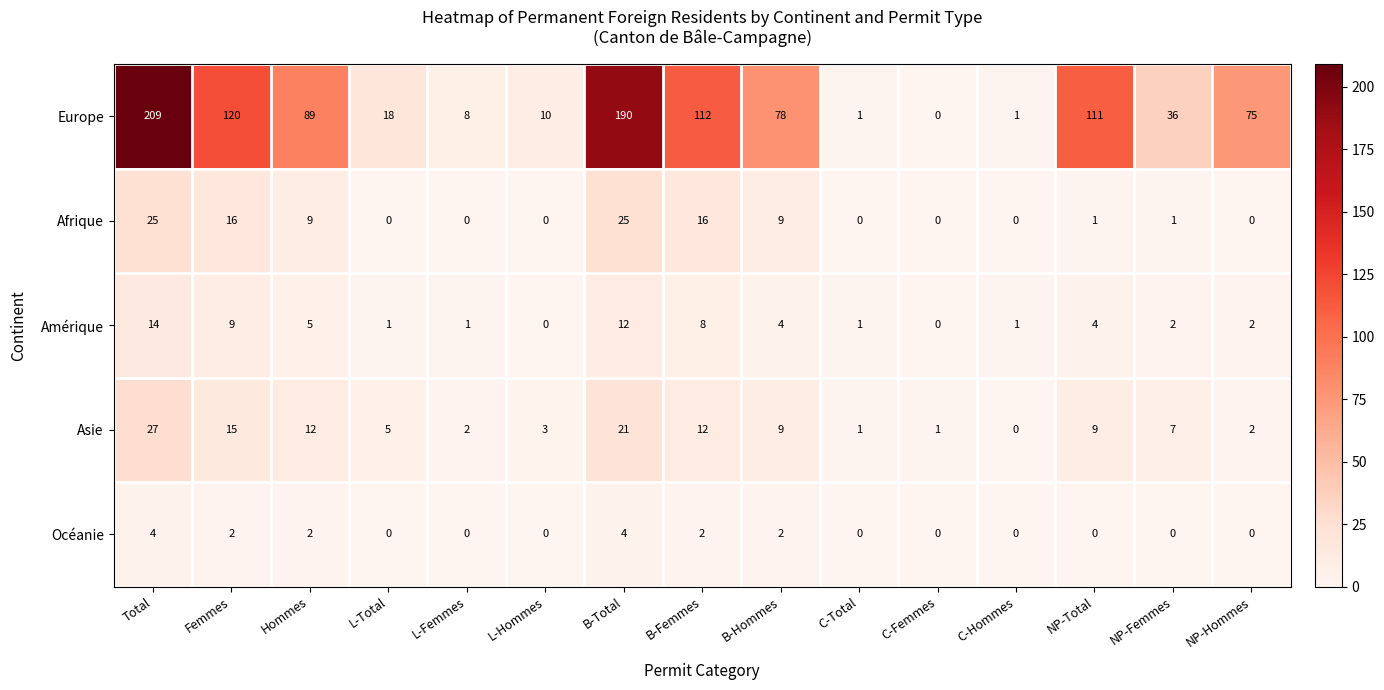

Count the number of categories in the chart.

15